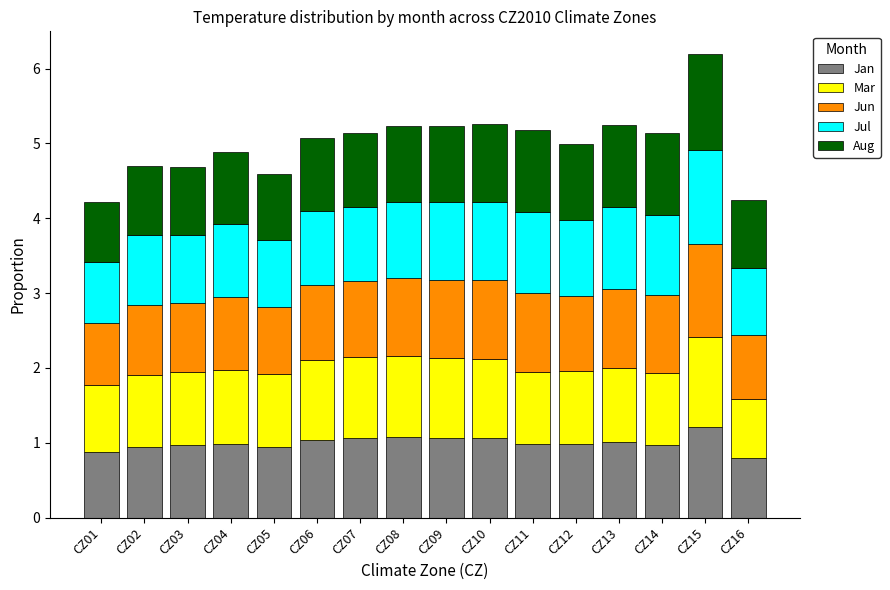

What is the minimum value for Jan?

0.8